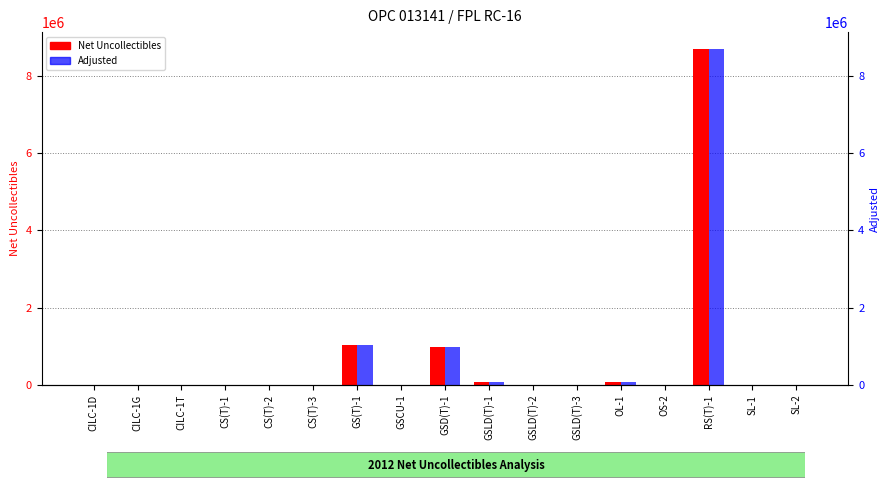

What are all the series names shown in the legend?

Net Uncollectibles, Adjusted